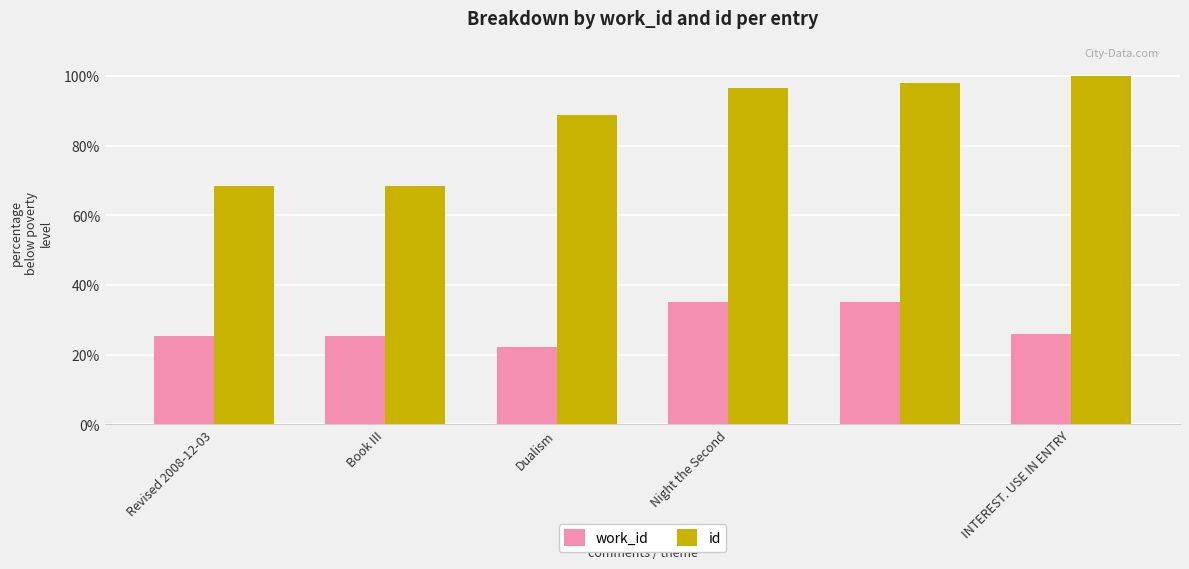

Which series has the largest total across all categories?

id